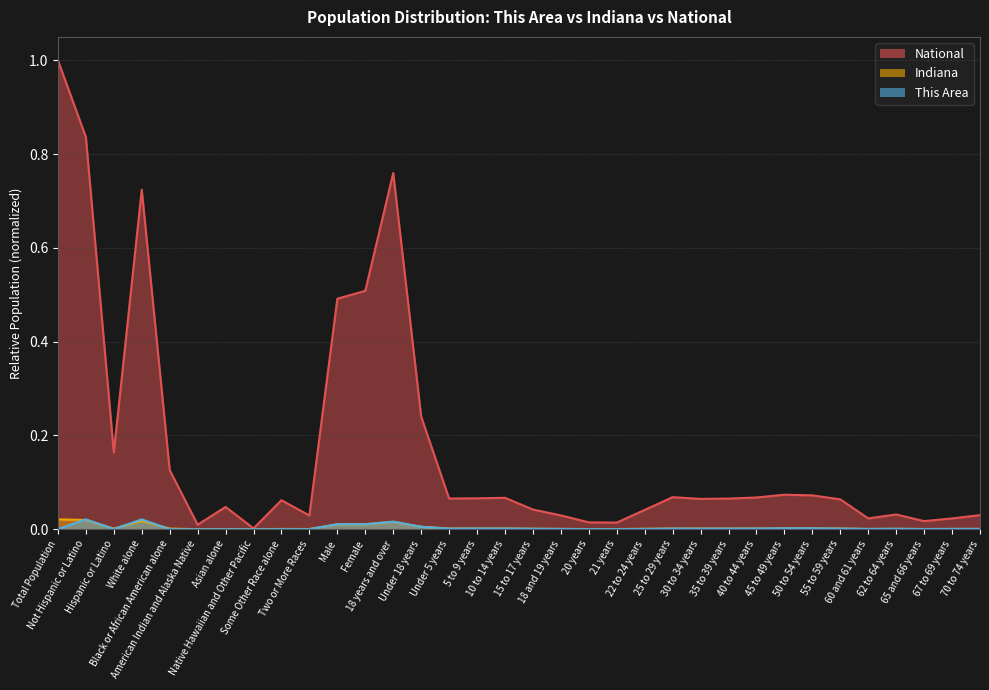

What position from the left is Some Other Race alone?

9